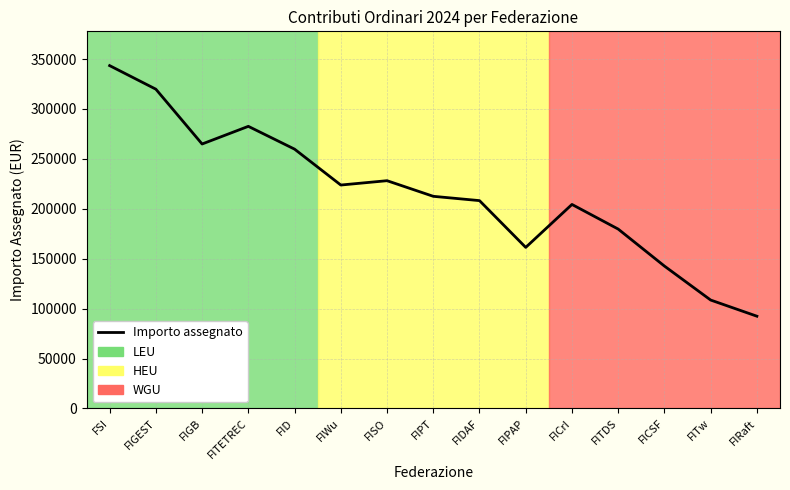

True or false: the data shows 517430.7 at FSI.

False